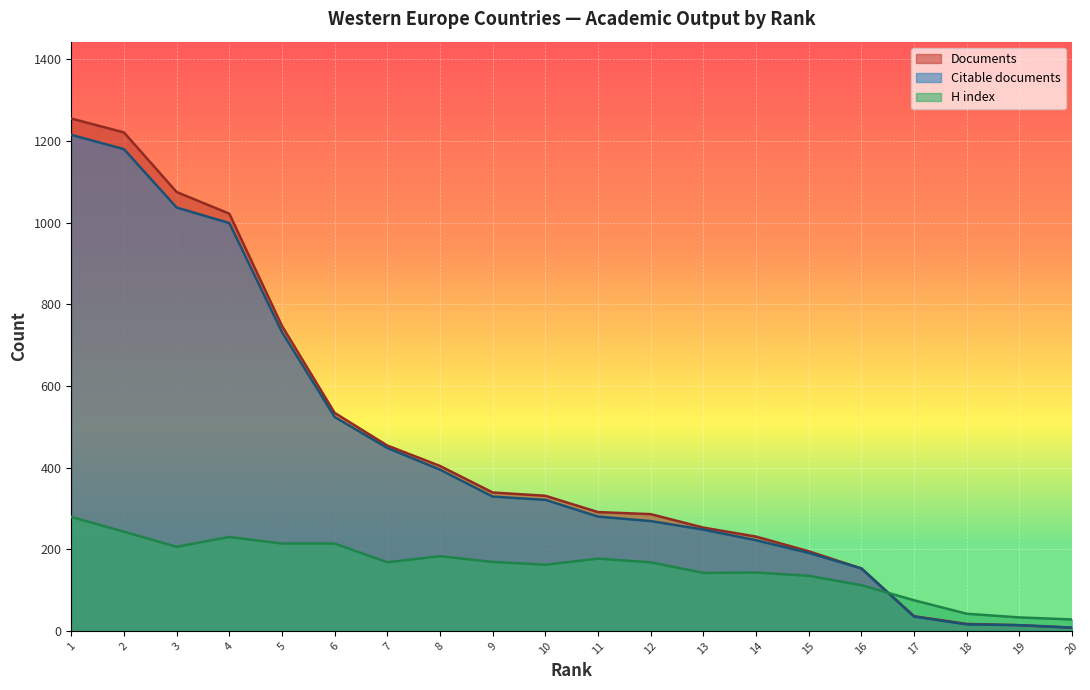

Is it true that Documents equals 339 at 9?

True